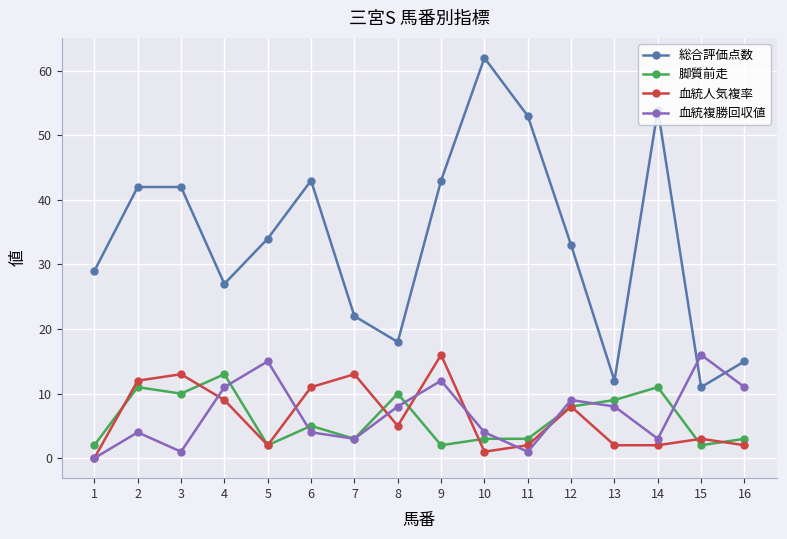

True or false: 脚質前走 and 総合評価点数 intersect in this chart.

False